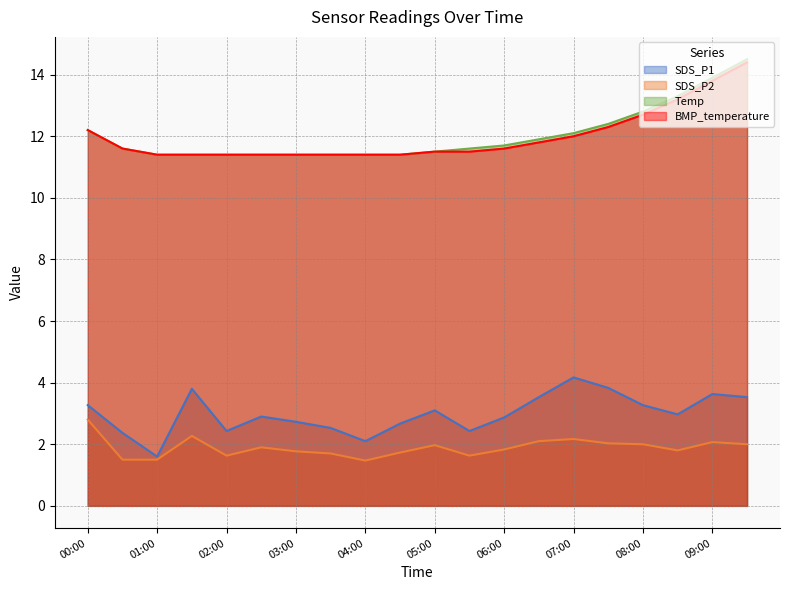

True or false: Temp has a value of 11.4 at 01:30.

True